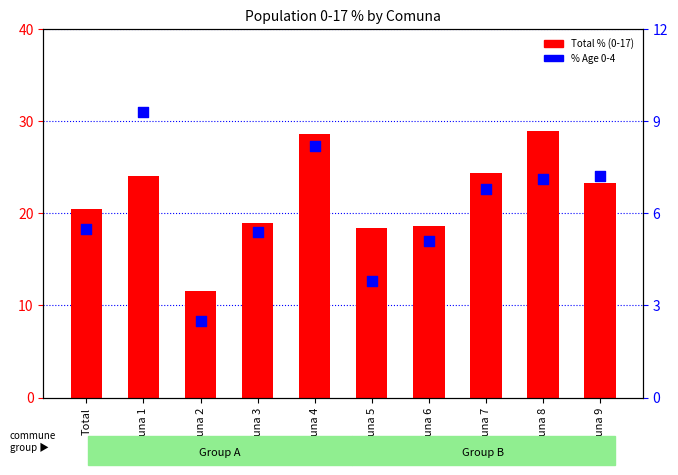

What are all the series names shown in the legend?

Total % (0-17), % Age 0-4